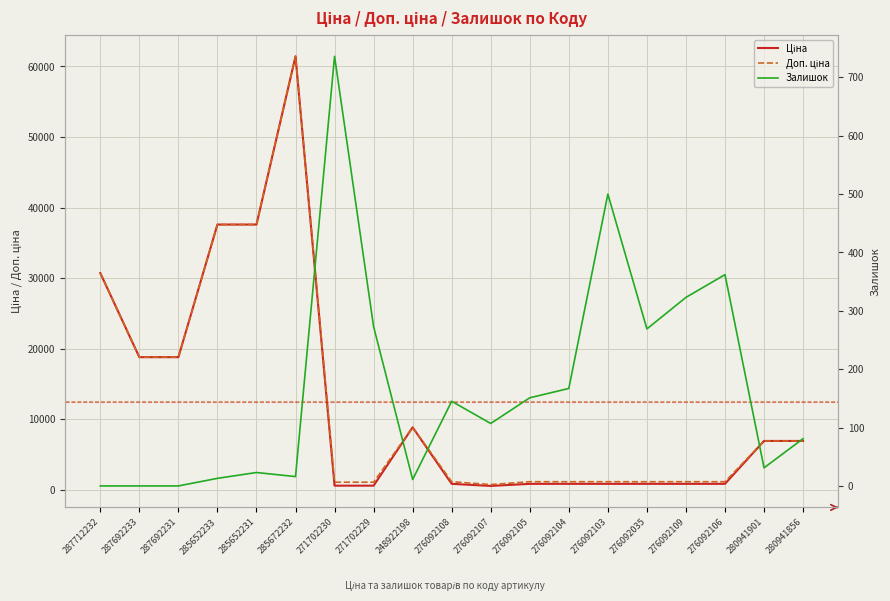

What is the average value of the Залишок series?

168.8